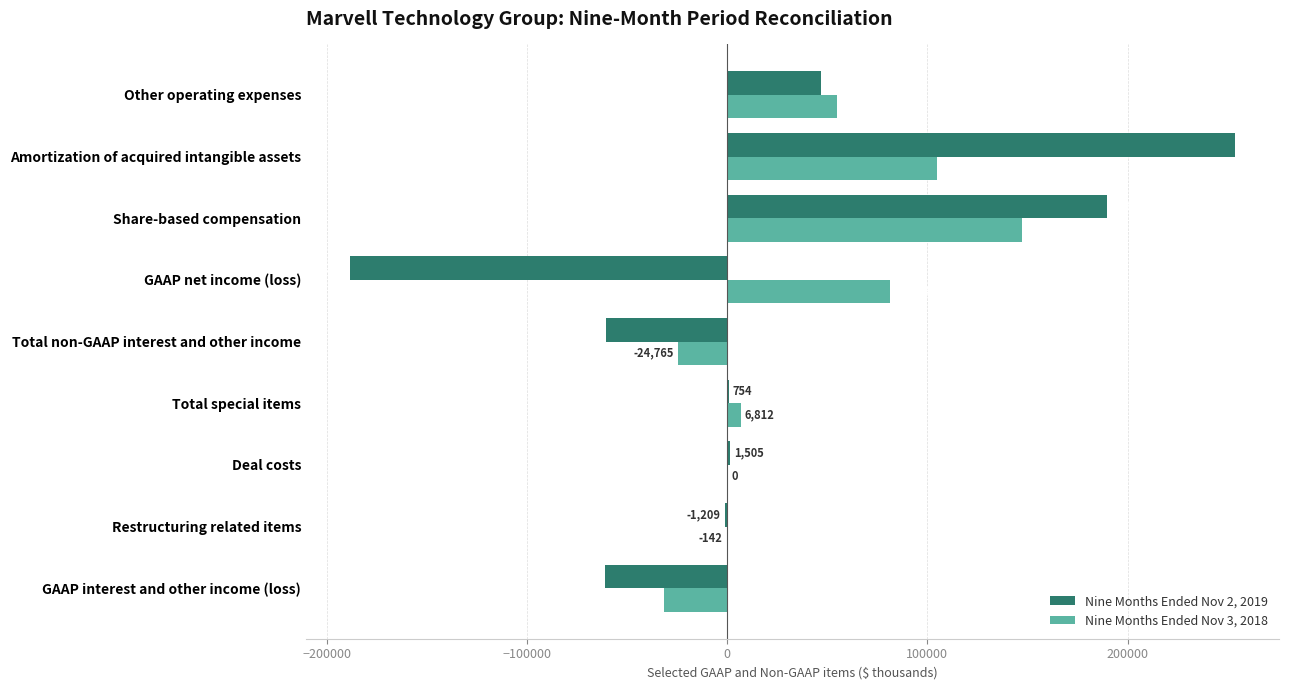

What are all the series names shown in the legend?

Nine Months Ended Nov 2, 2019, Nine Months Ended Nov 3, 2018